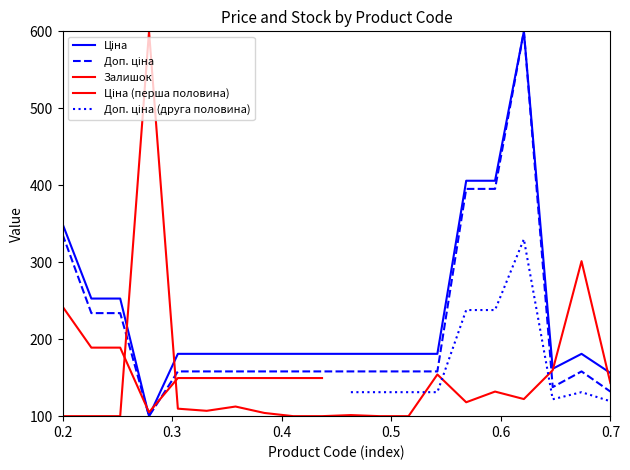

The Доп. ціна series shows 233.9 at 287692231. True or false?

True